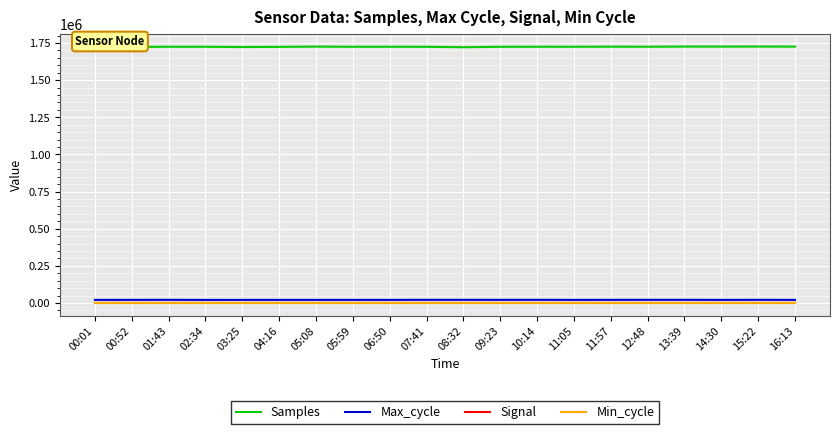

What is the difference between the Max_cycle values at 16:13 and 08:32?

399